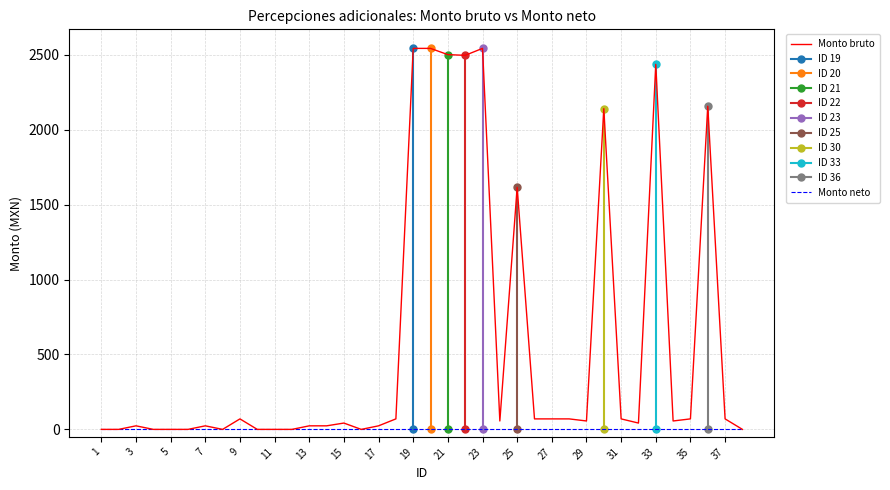

What is the value of the 20th point from the left?

2543.4